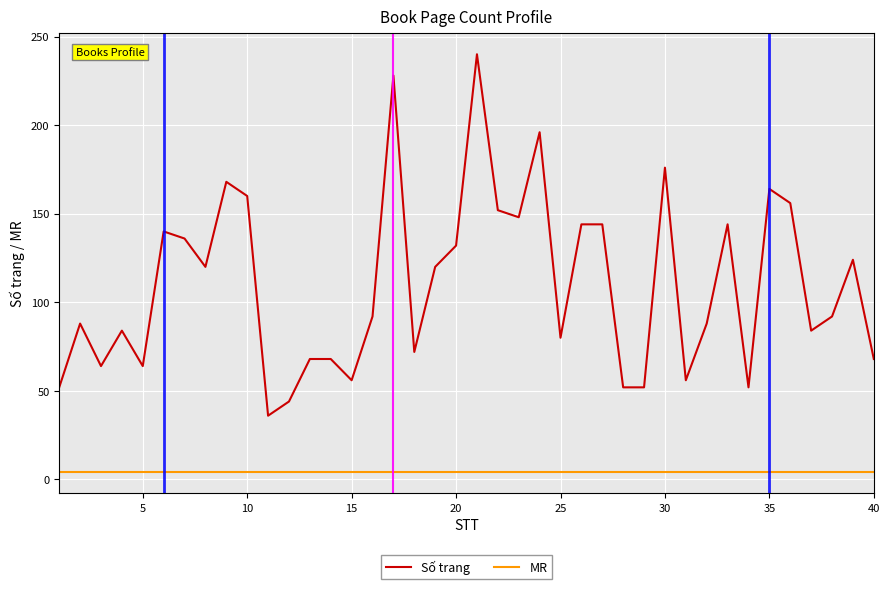

True or false: MR and Số trang intersect in this chart.

False